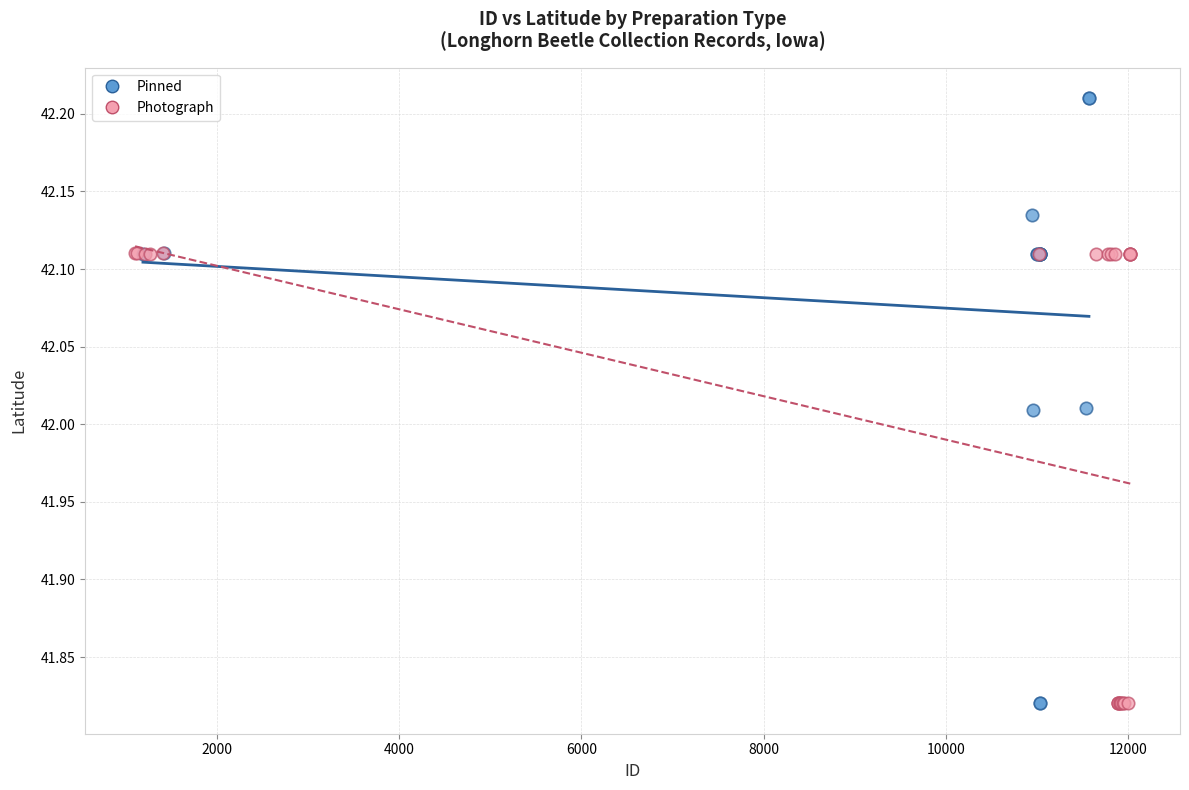

Which series contains the highest Y value?

Pinned